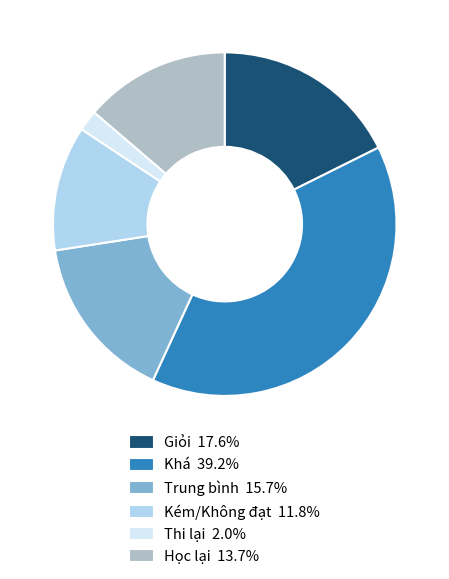

Does any single category account for the majority?

No